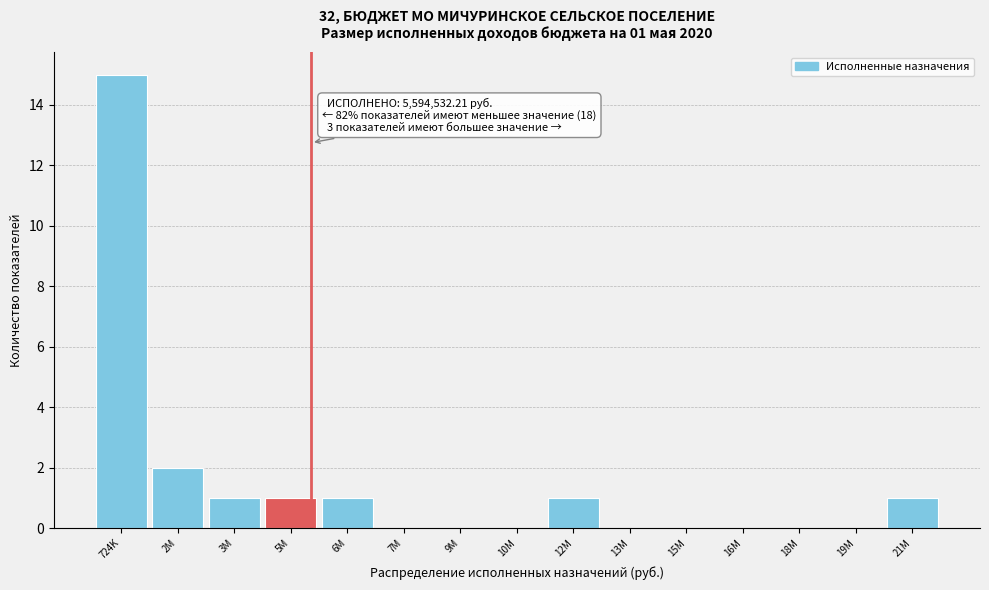

Reading left to right, what are all the values shown in this chart?

724K=15	2M=2	3M=1	5M=1	6M=1	7M=0	9M=0	10M=0	12M=1	13M=0	15M=0	16M=0	18M=0	19M=0	21M=1